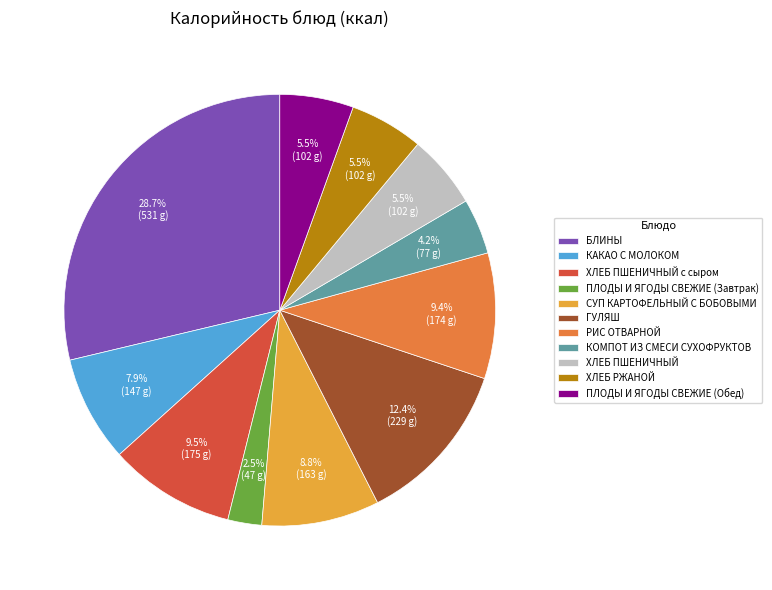

How many segments does this pie chart have?

11